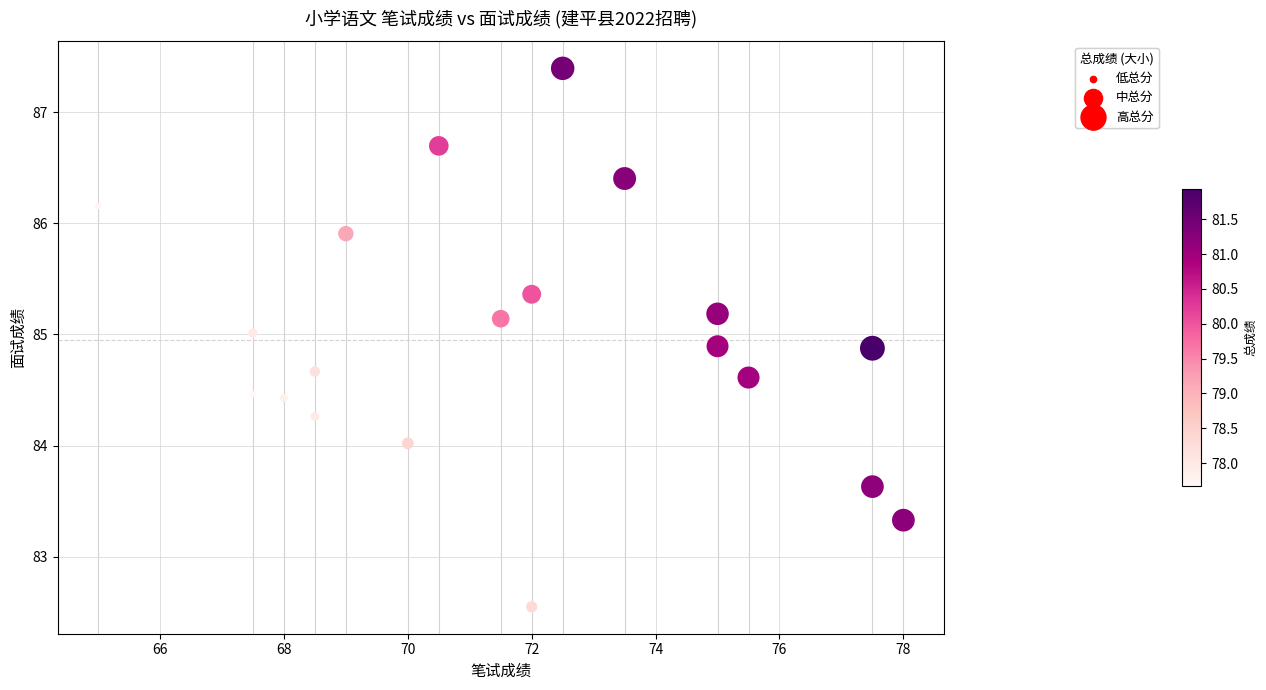

What is the range of X values (max minus min)?

13.0